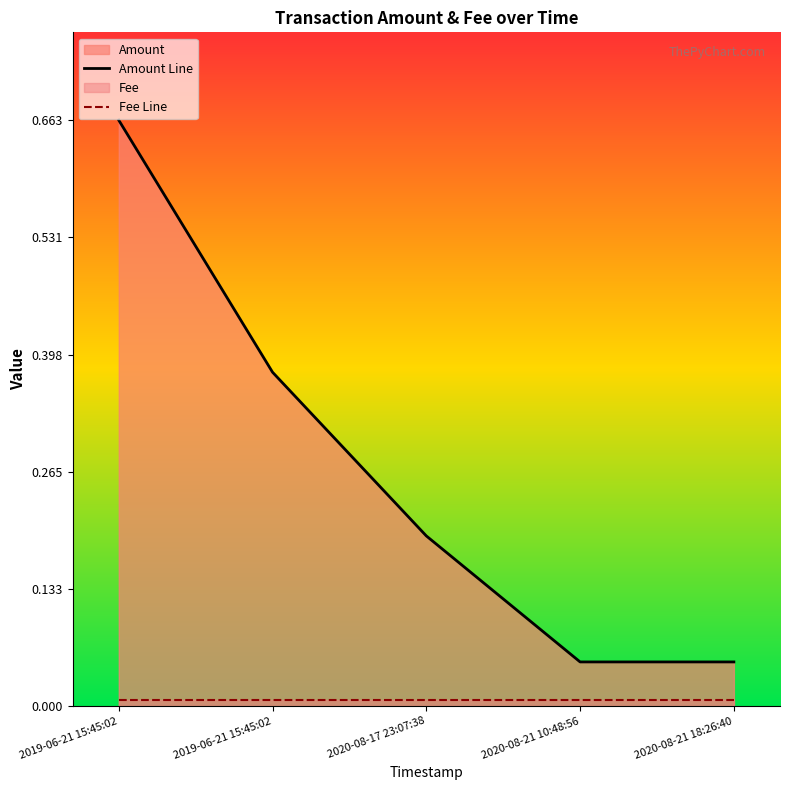

What is the total value across all series at 2019-06-21 15:45:02?

0.7